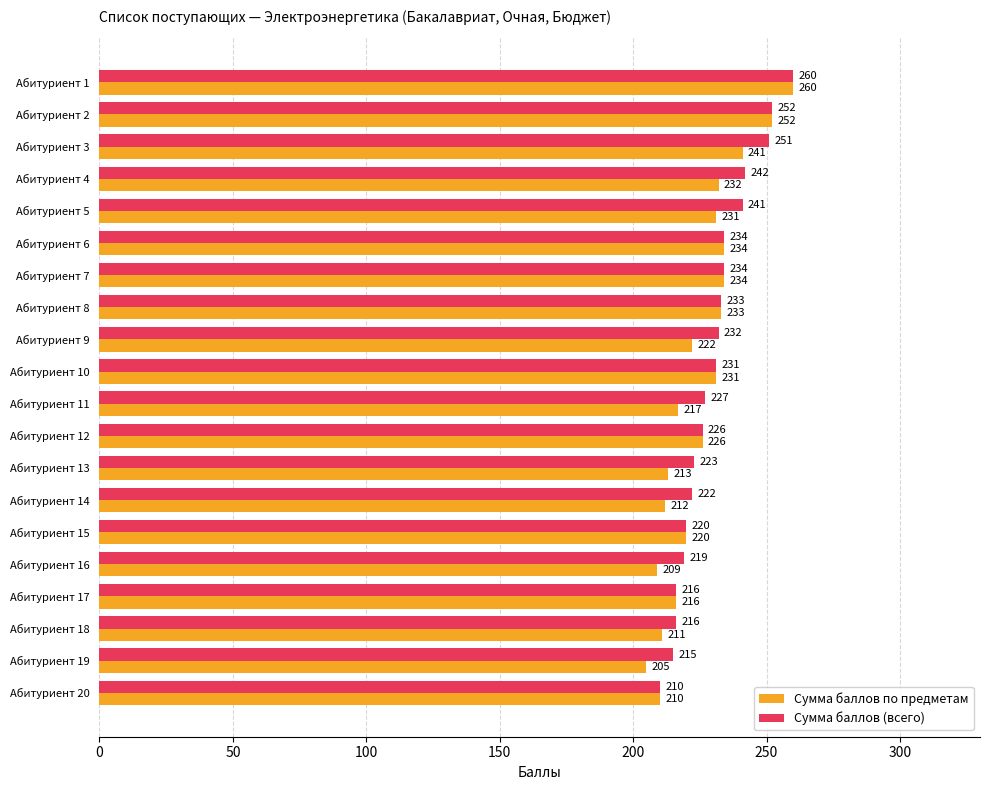

What is the maximum value shown in the chart?

260